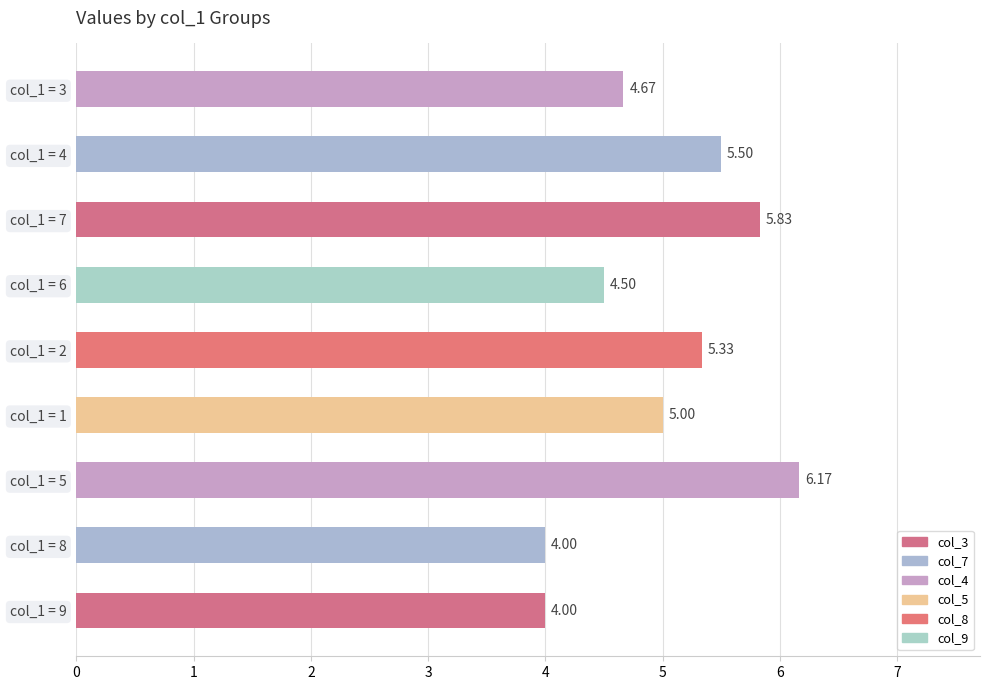

What is the difference between the second highest and second lowest values?

1.8